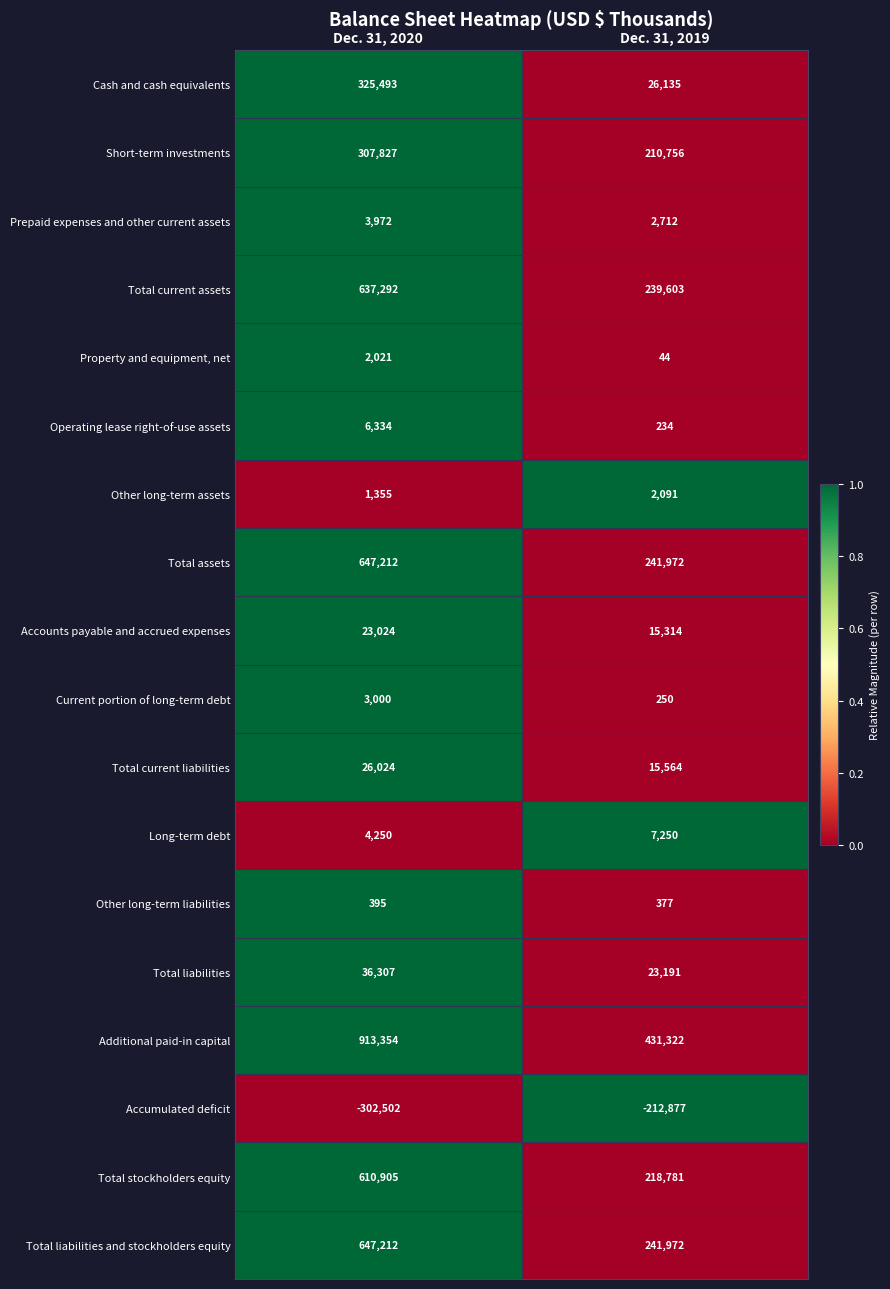

Which series changed the most between Dec. 31, 2020 and Dec. 31, 2019?

Additional paid-in capital